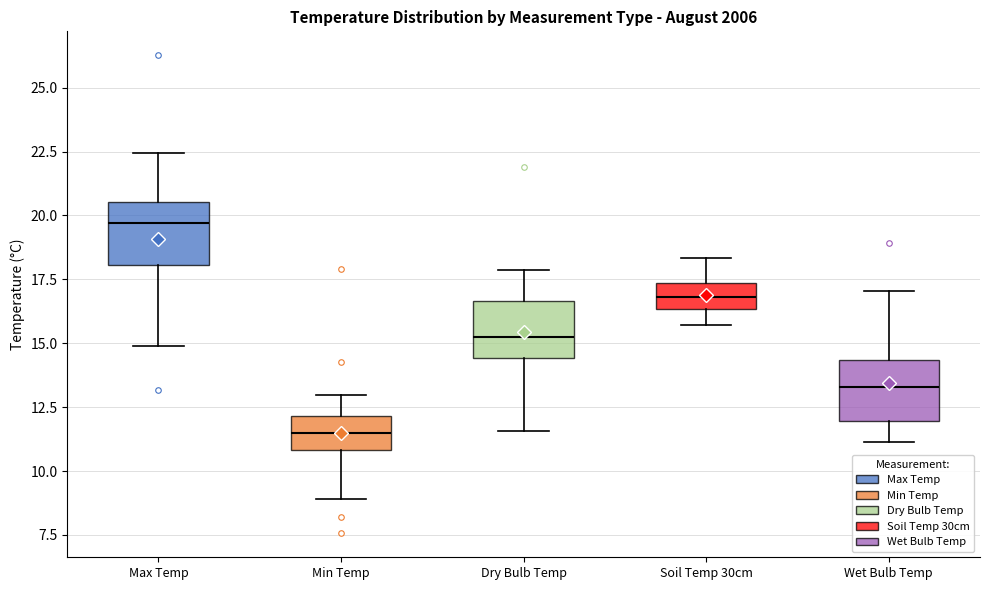

Reading left to right, read every box against the y-axis: the position of its median line, the range the box covers, and the ends of its whiskers. The values are not printed on the chart, so give them approximately, as read against the axis.

Max Temp: median 19.5, box 18.0 to 20.5, whiskers 15.0 to 22.5
Min Temp: median 11.5, box 11.0 to 12.0, whiskers 9.0 to 13.0
Dry Bulb Temp: median 15.0, box 14.5 to 16.5, whiskers 11.5 to 18.0
Soil Temp 30cm: median 17.0, box 16.5 to 17.5, whiskers 15.5 to 18.5
Wet Bulb Temp: median 13.5, box 12.0 to 14.5, whiskers 11.0 to 17.0